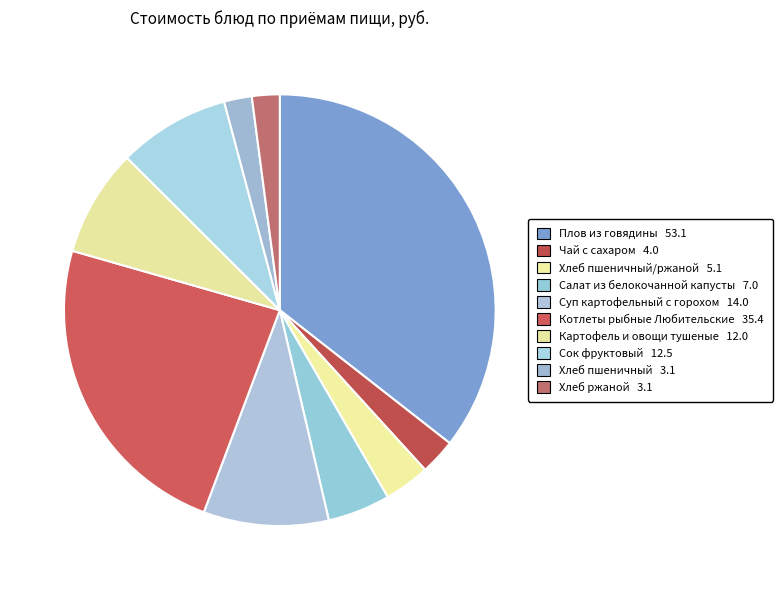

Is there any slice that represents more than half of the pie?

No